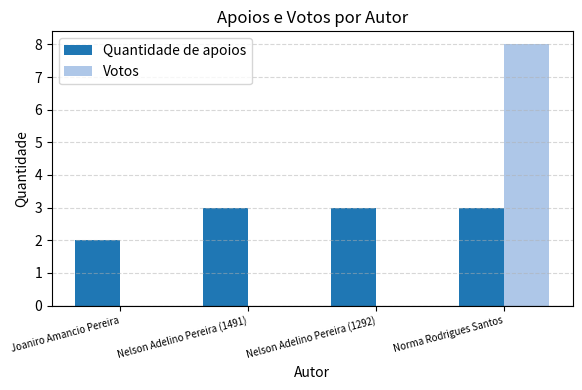

Is the value of Votos at Joaniro Amancio Pereira greater than the value of Quantidade de apoios at Norma Rodrigues Santos?

No